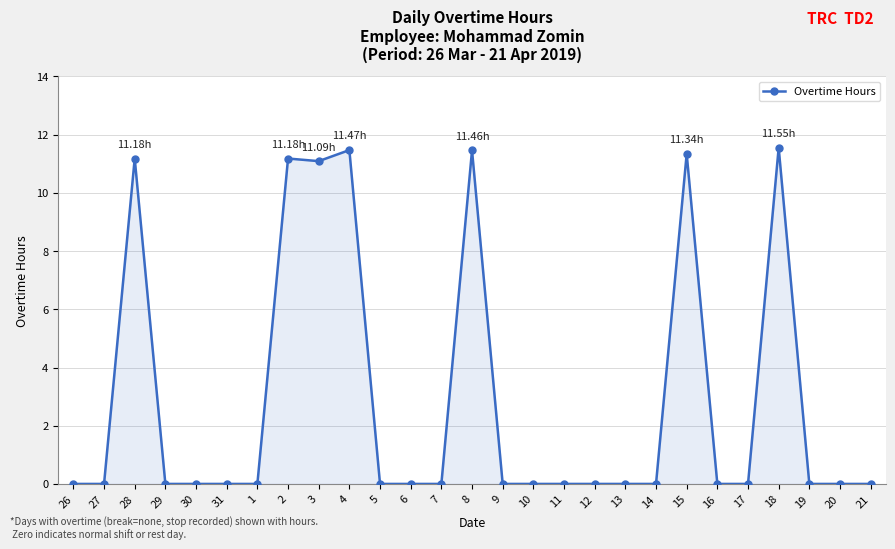

True or false: the data shows 11.2 at 2.

True